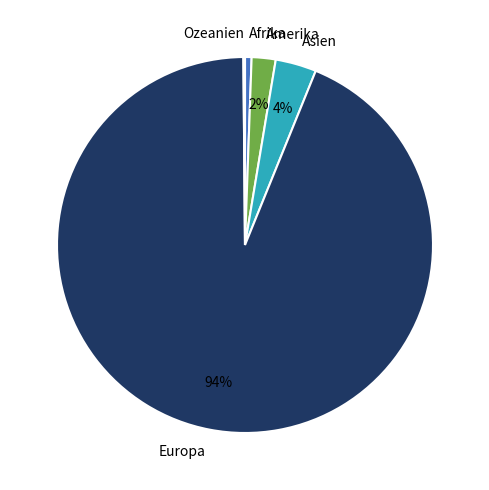

To the nearest percent, what is the average slice percentage?

20%